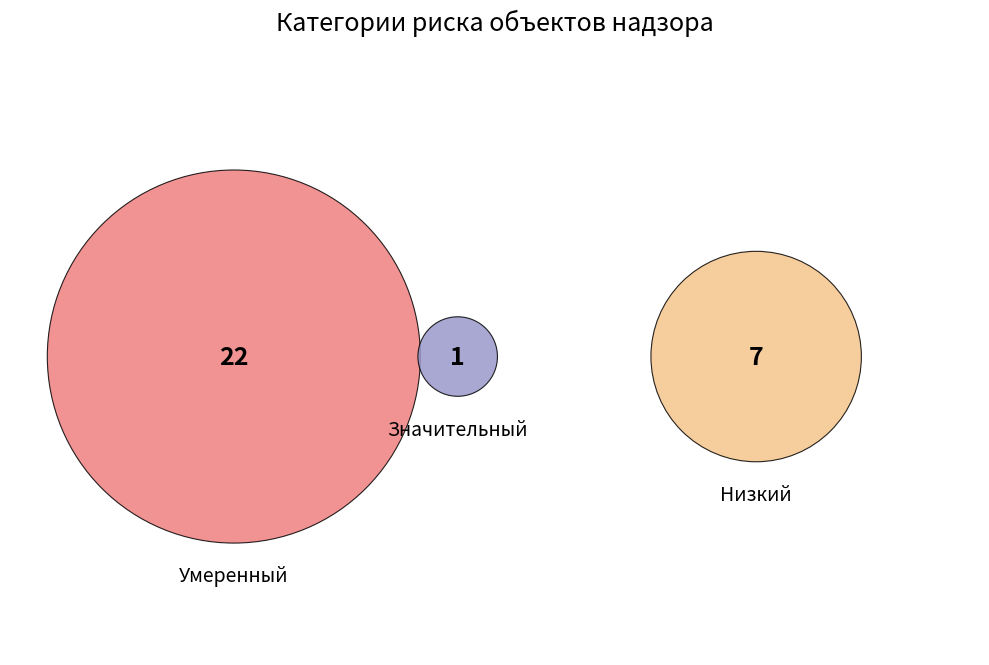

What percentage is the Умеренный slice, to the nearest percent?

73%